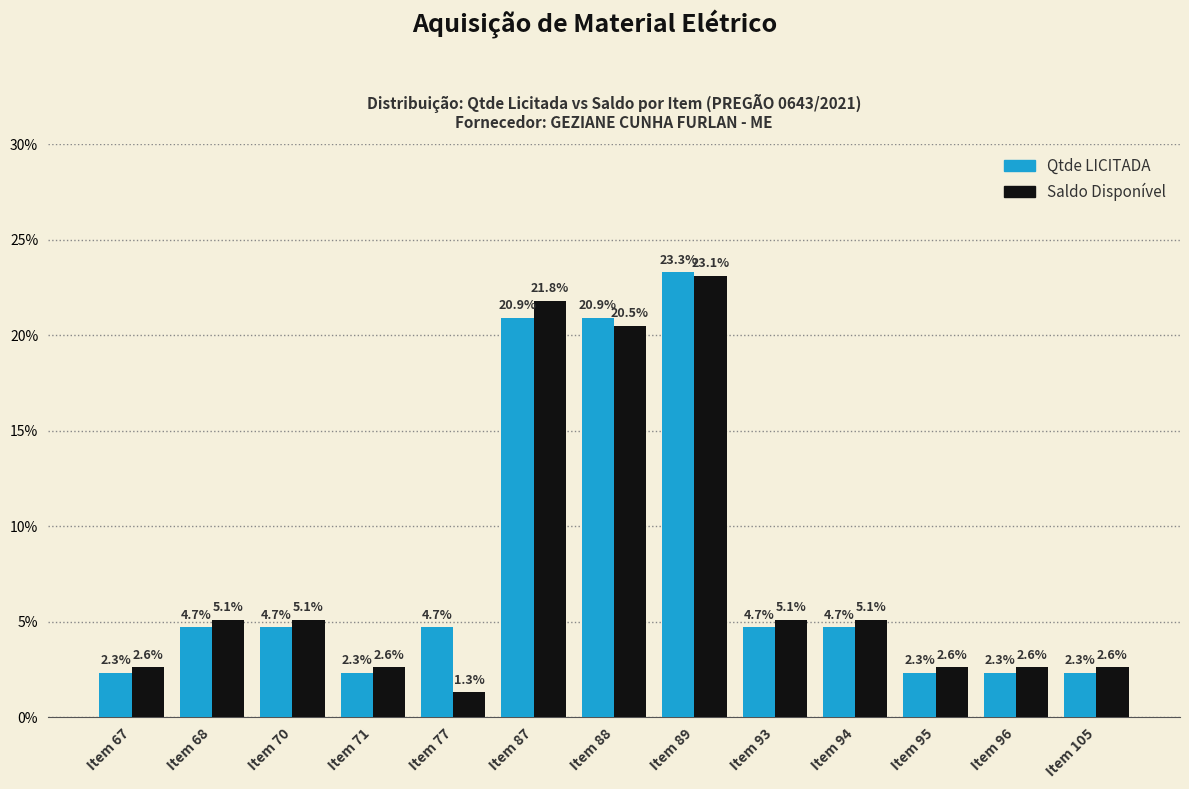

At which category is the sum across all series the highest?

Item 89